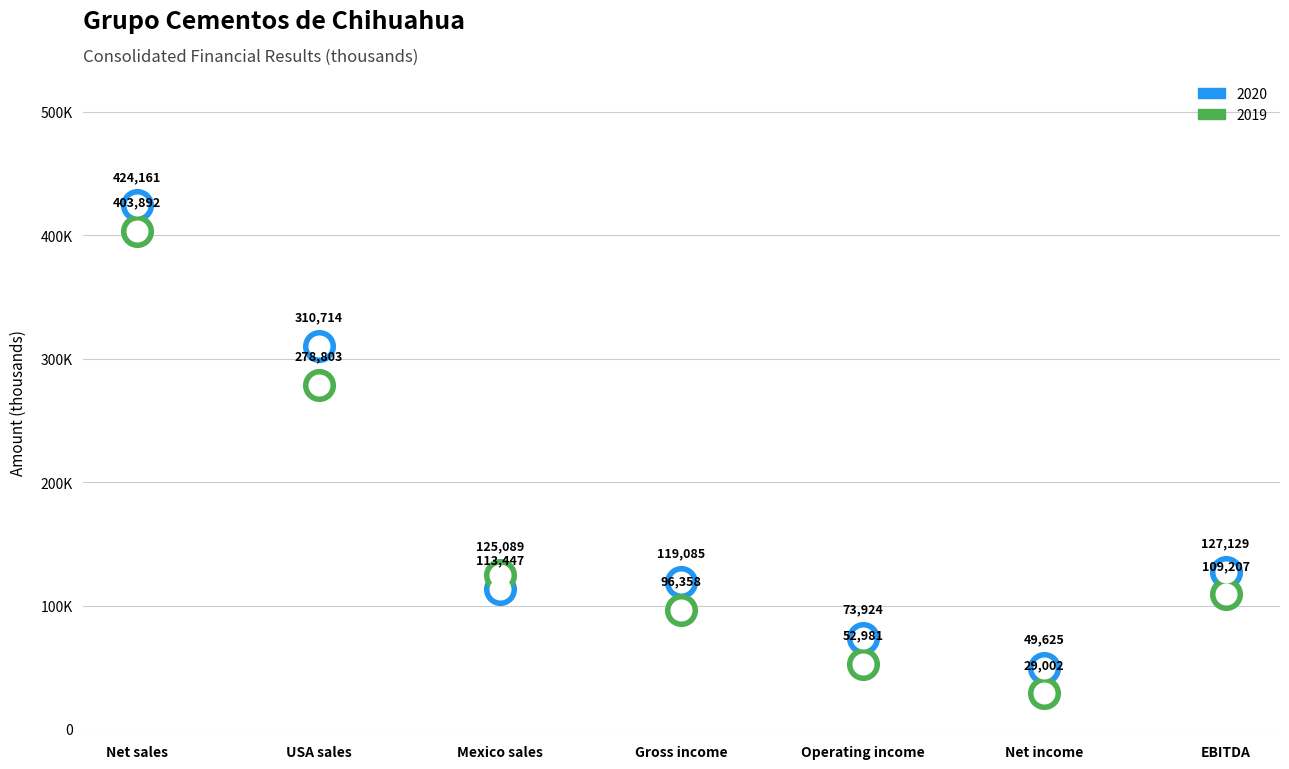

What is the total value across all series at USA sales?

589517